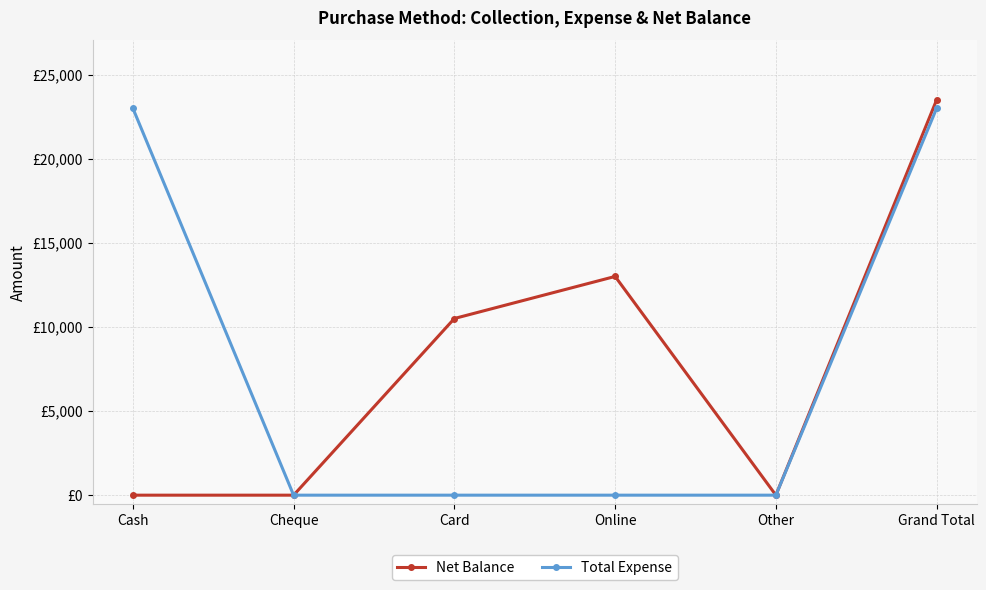

What are all the series names shown in the legend?

Net Balance, Total Expense